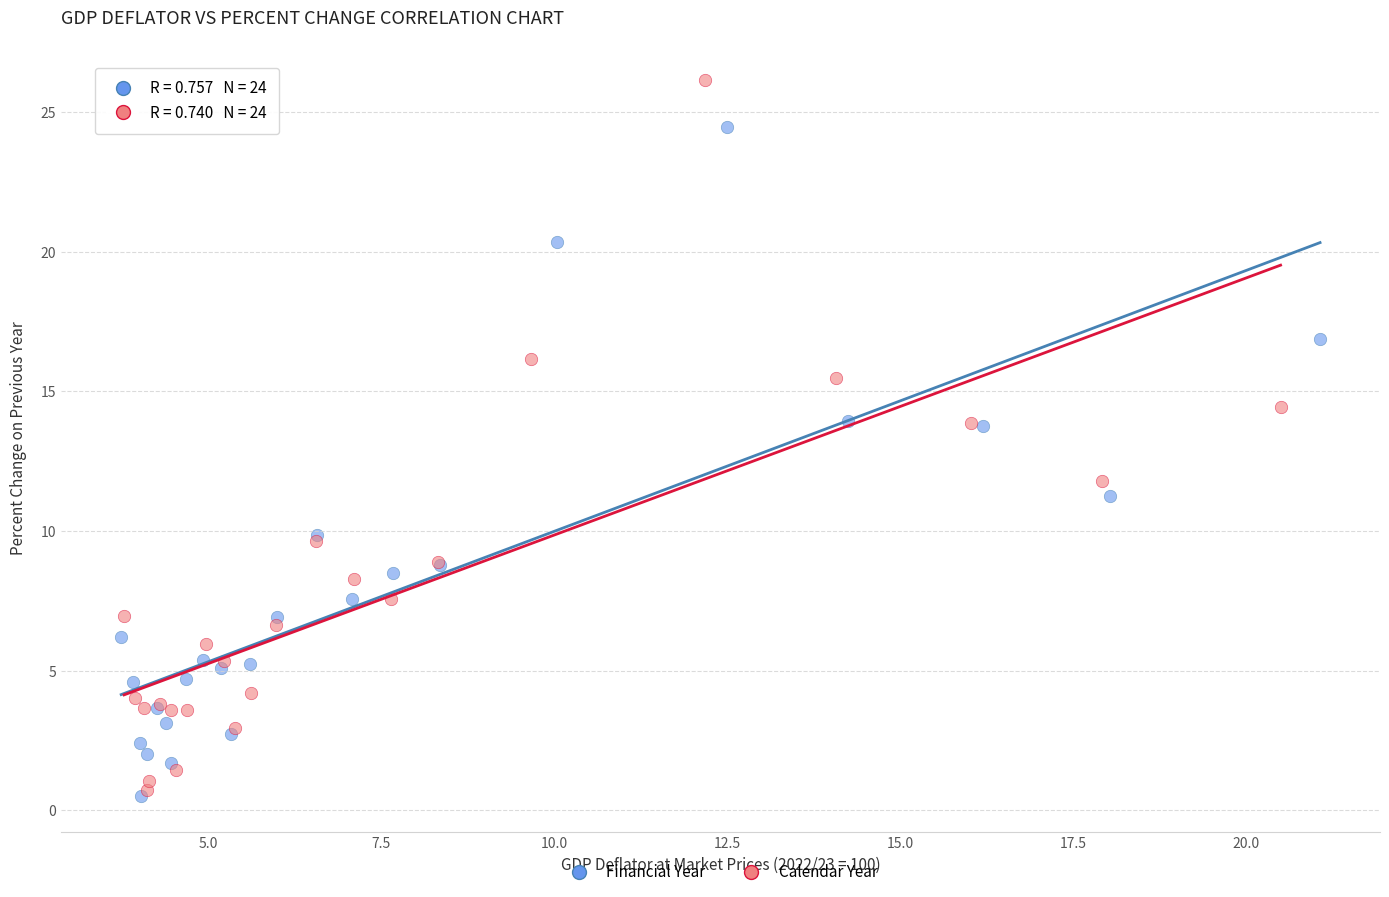

What are all the series names shown in the legend?

Financial Year, Calendar Year